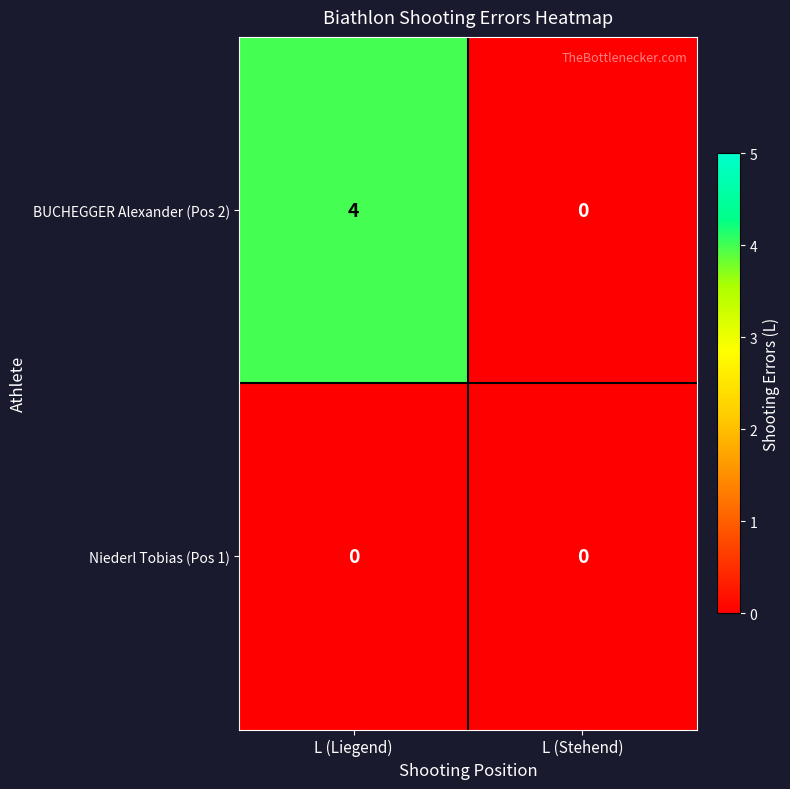

What is the maximum value shown in the chart?

4